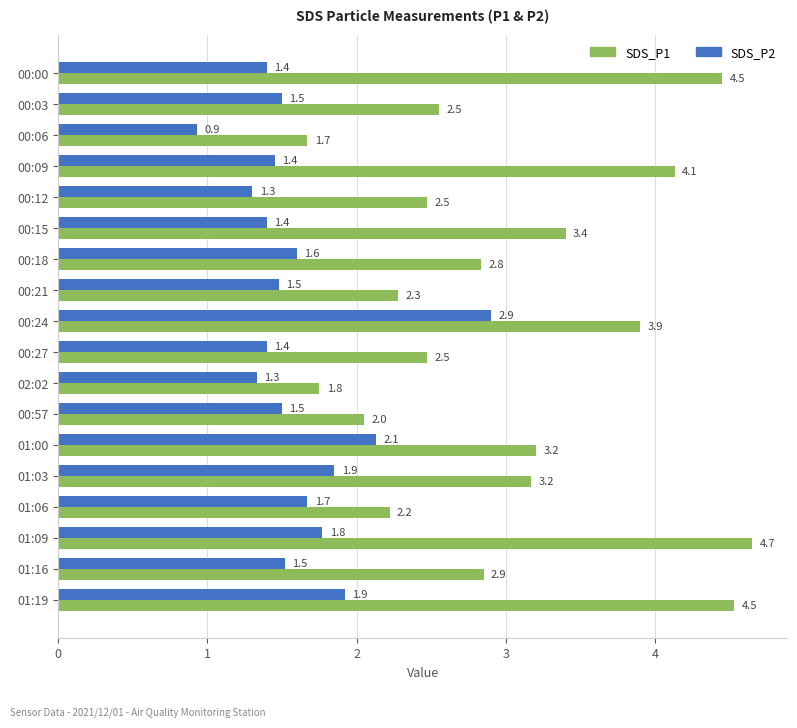

Which series has the widest spread of values?

SDS_P1